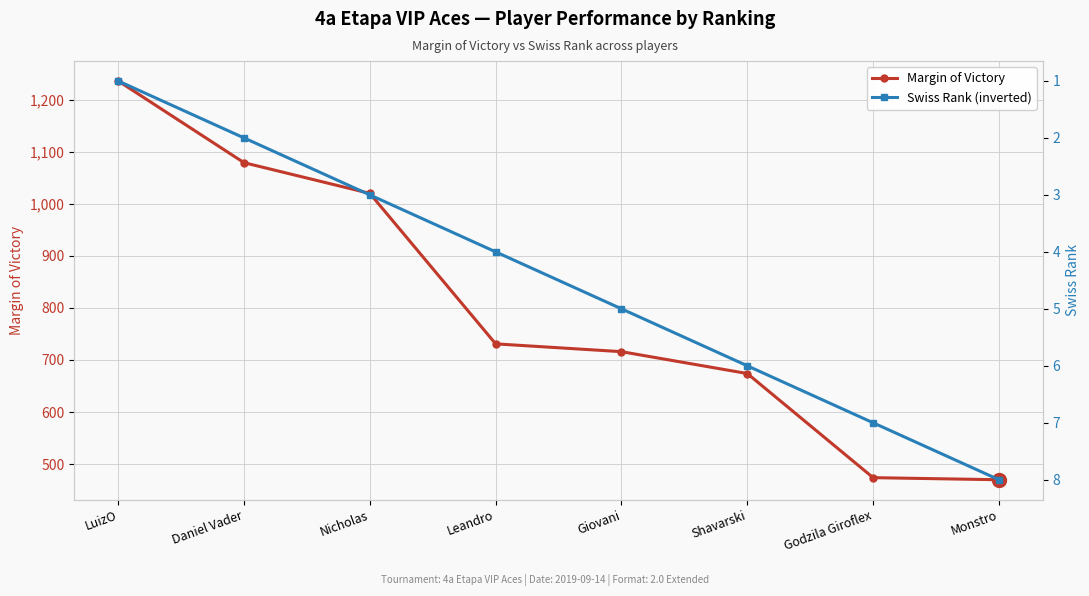

At which category is the sum across all series the highest?

LuizO